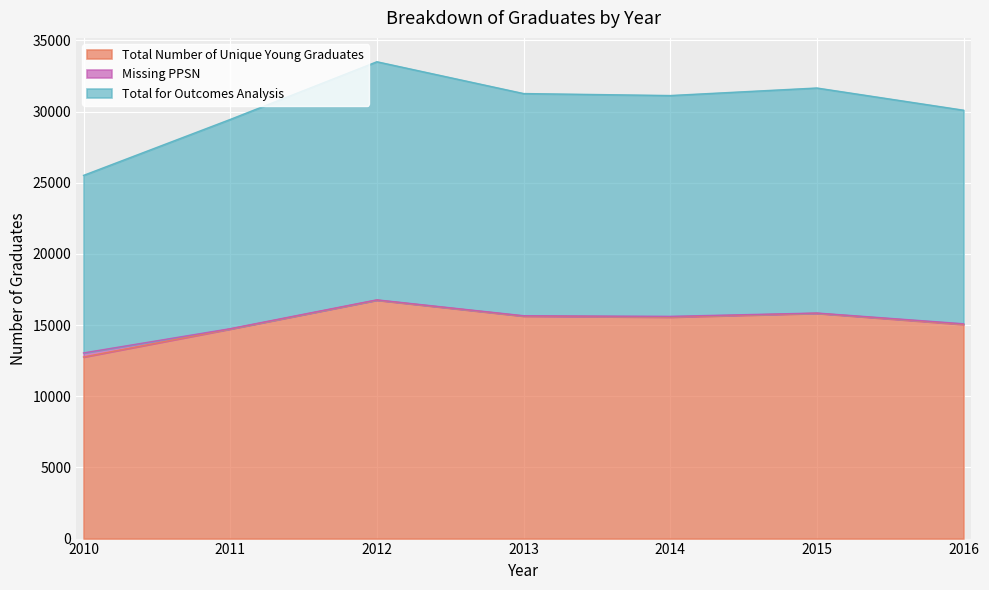

True or false: Total for Outcomes Analysis has more than 0 interior local peaks.

True